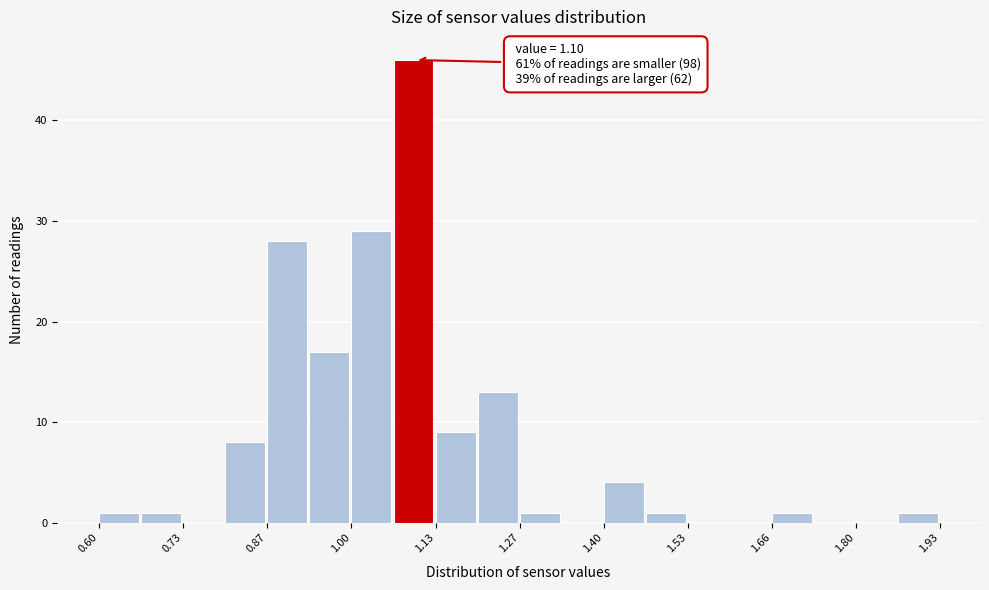

Around what value on the x-axis is the tallest bar? Give the approximate position of its centre, as read against the axis.

1.10